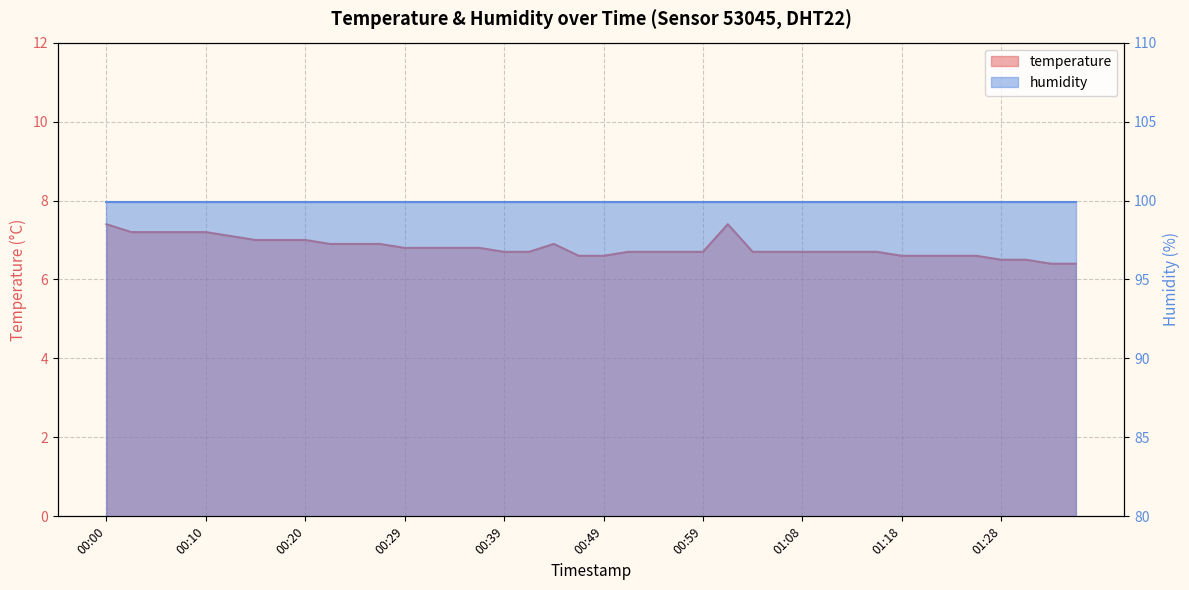

What is the sum of all values?

272.3